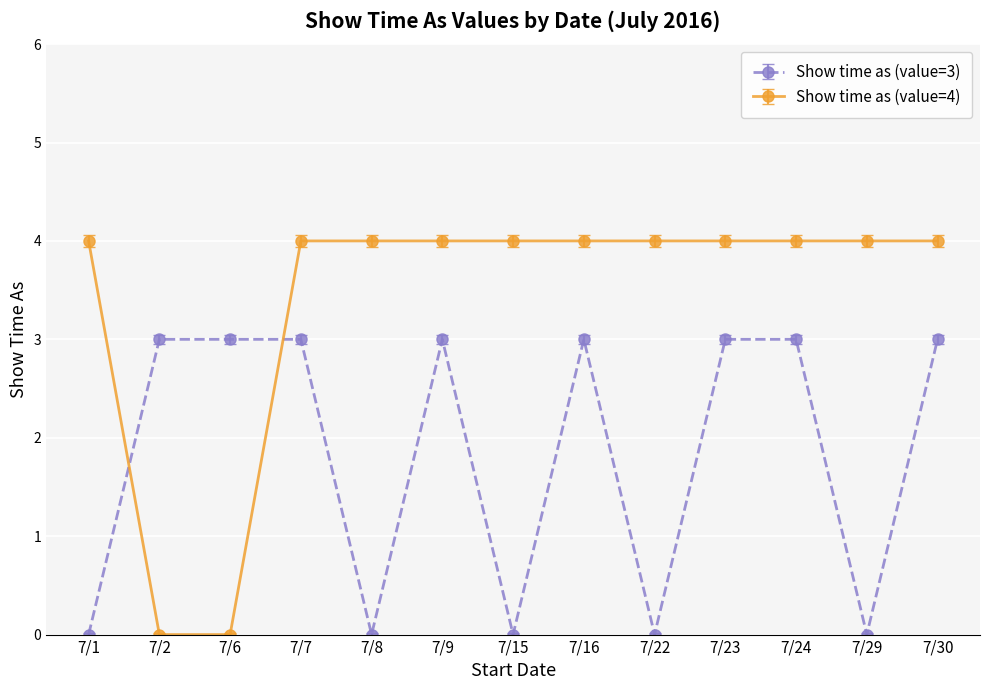

Which series has the widest spread of values?

Show time as (value=4)